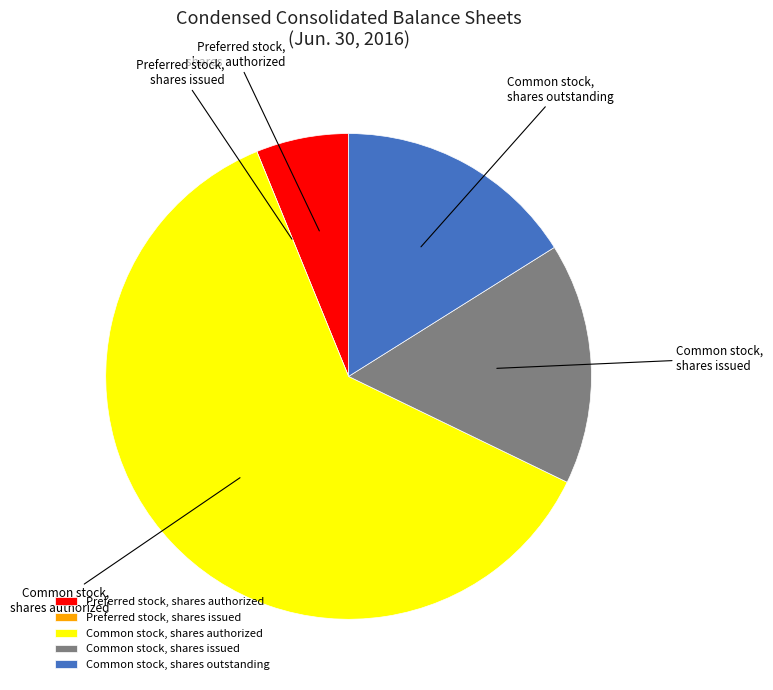

Does Common stock, shares issued represent more than half of the total?

No